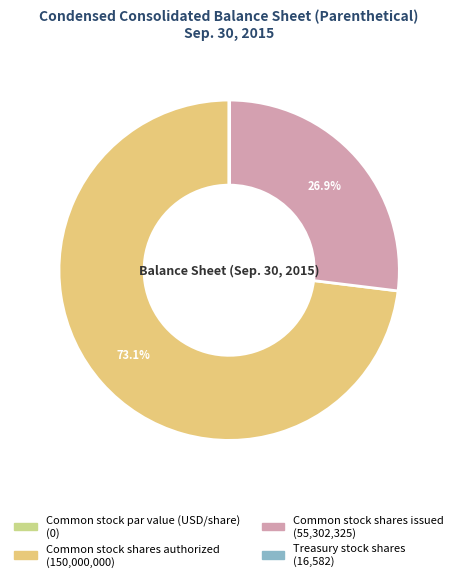

Count the number of slices in the pie.

4